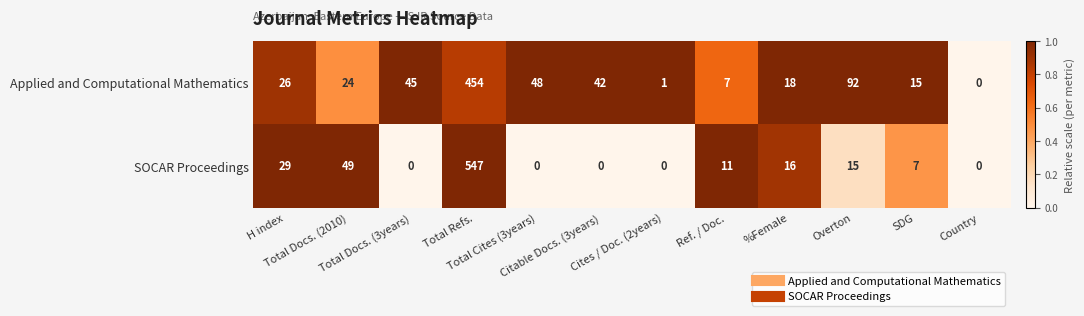

What is the difference between the second highest and minimum values in the Applied and Computational Mathematics series?

92